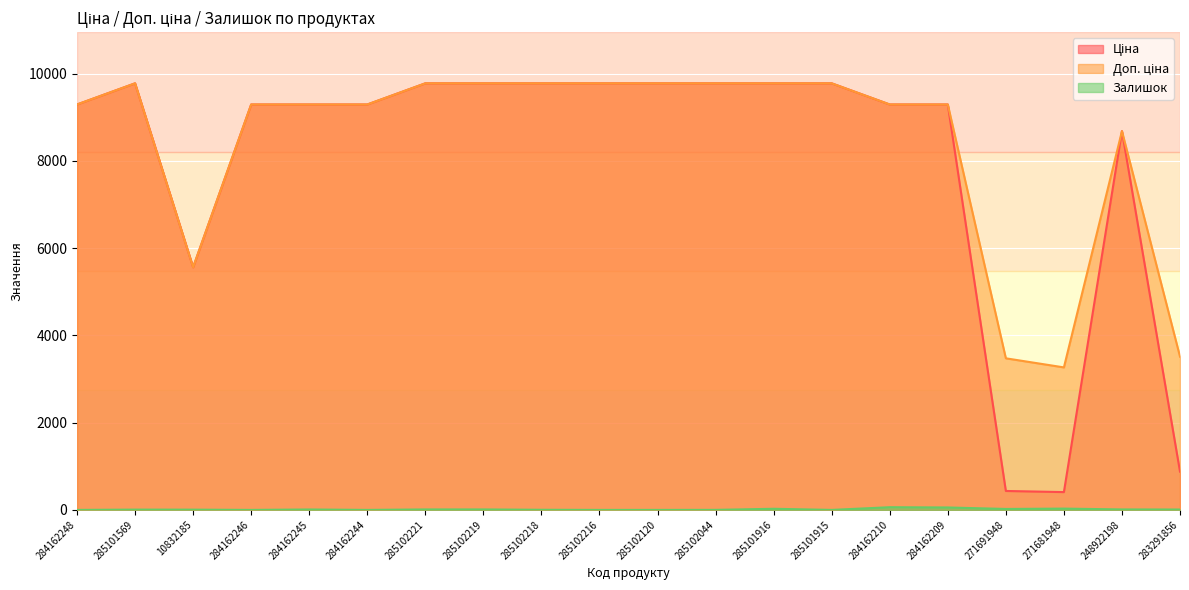

What is the sum of the Доп. ціна values at 284162244 and 283291856?

12802.4